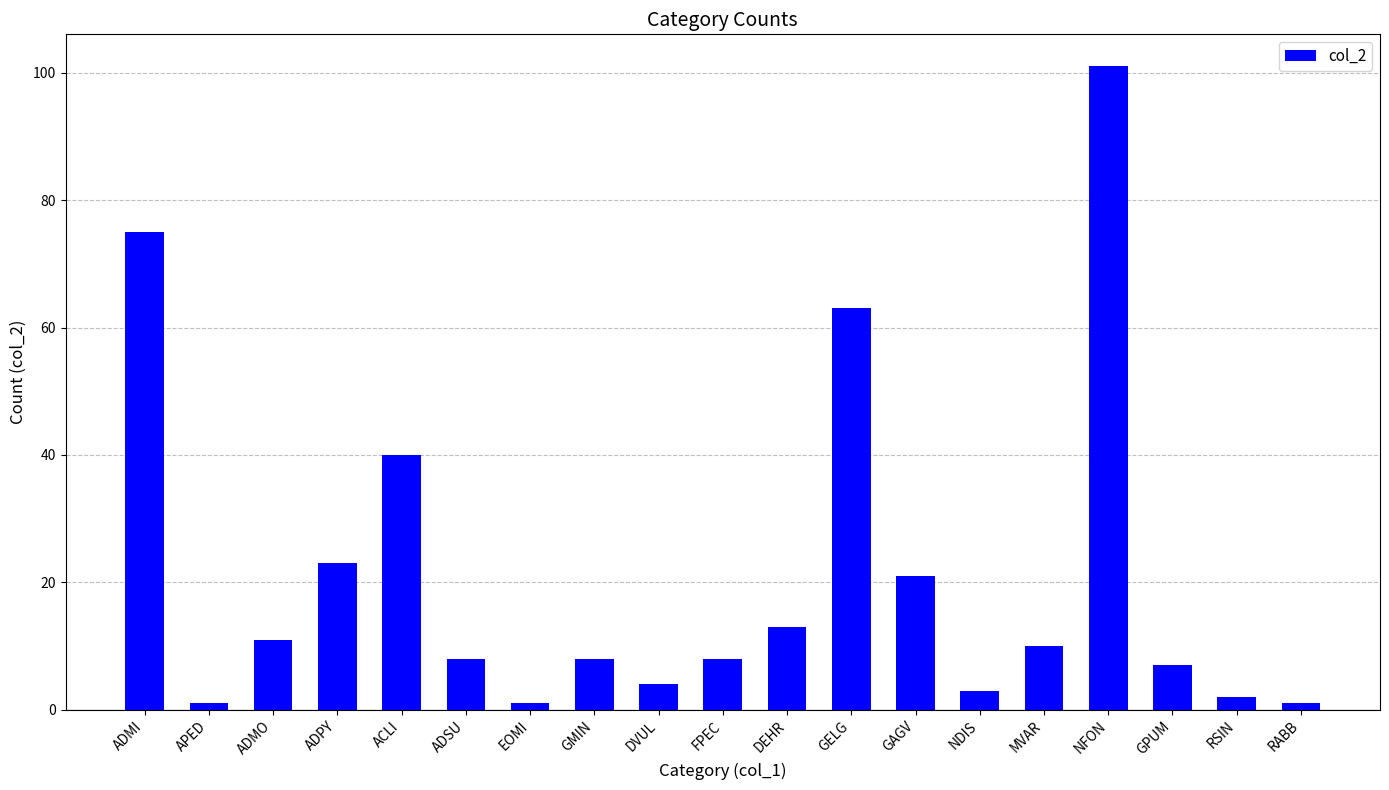

Count the number of categories in the chart.

19